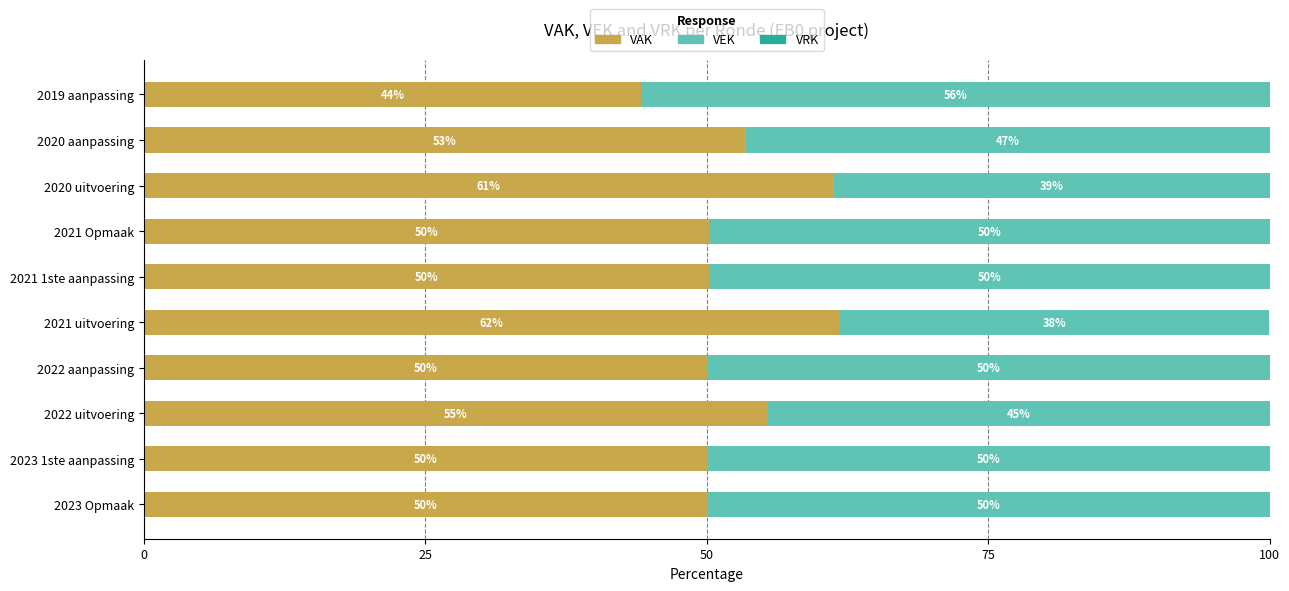

How many data points does each series have?

10